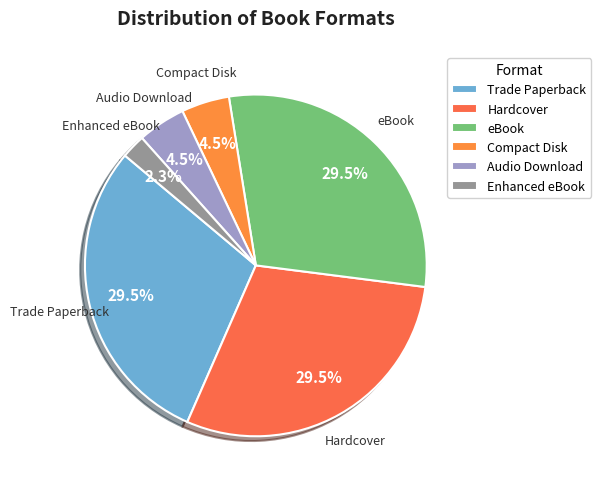

What is the smallest slice in the pie chart?

Enhanced eBook